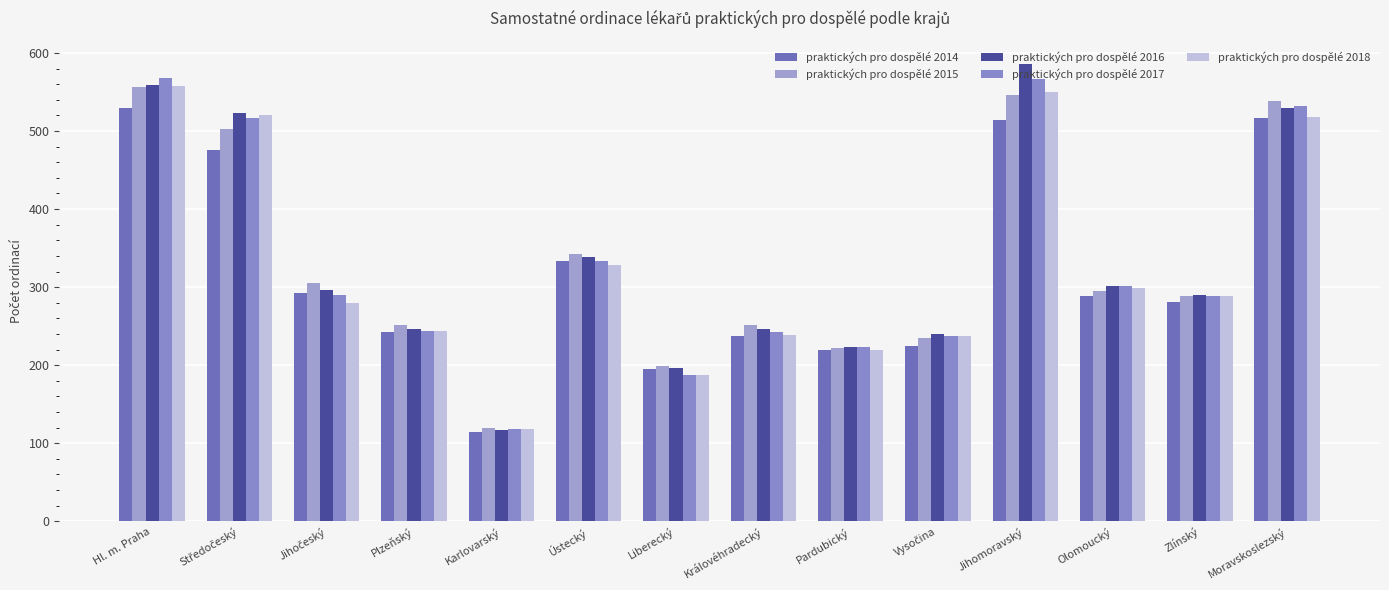

The praktických pro dospělé 2016 series shows 301 at Olomoucký. True or false?

True